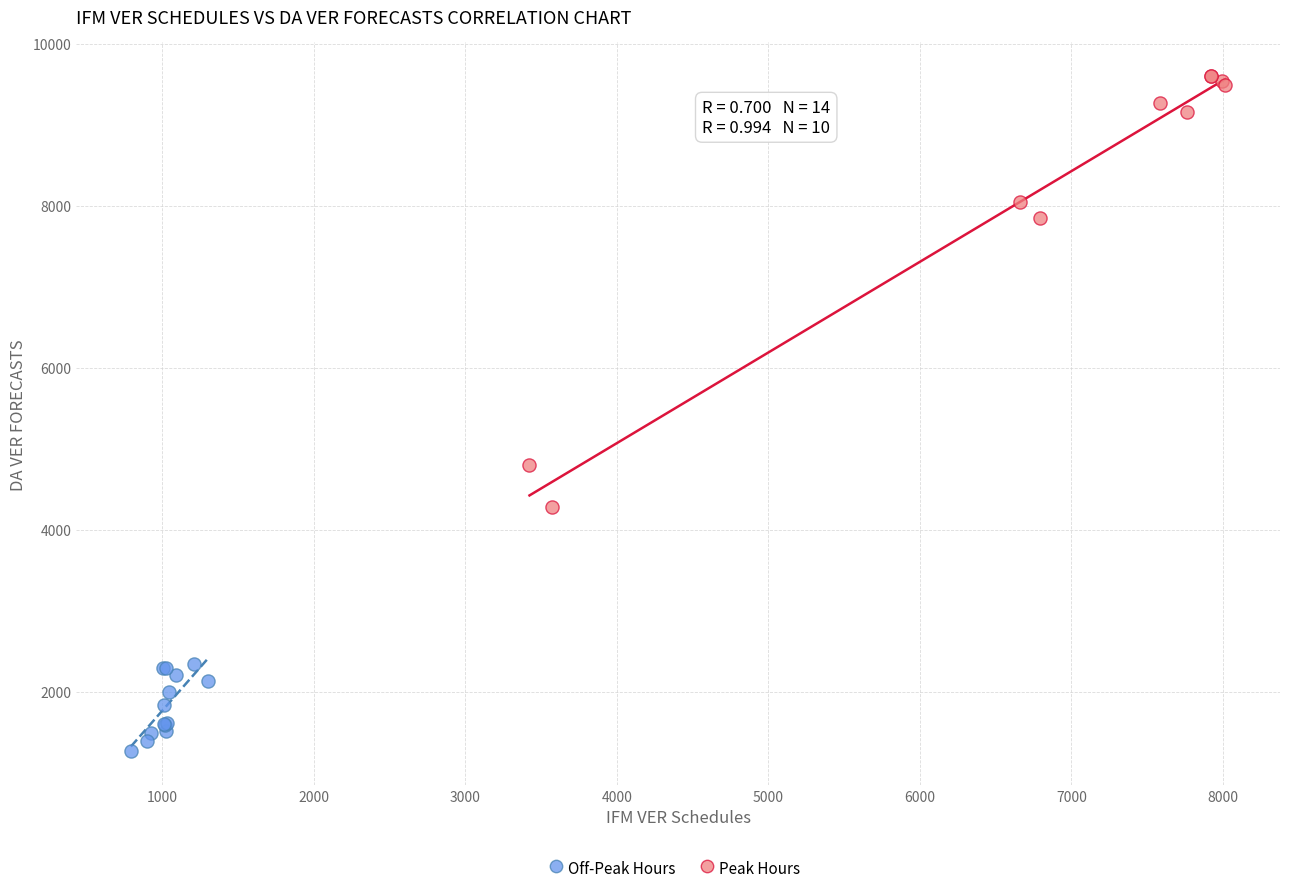

Which series contains the highest Y value?

Peak Hours